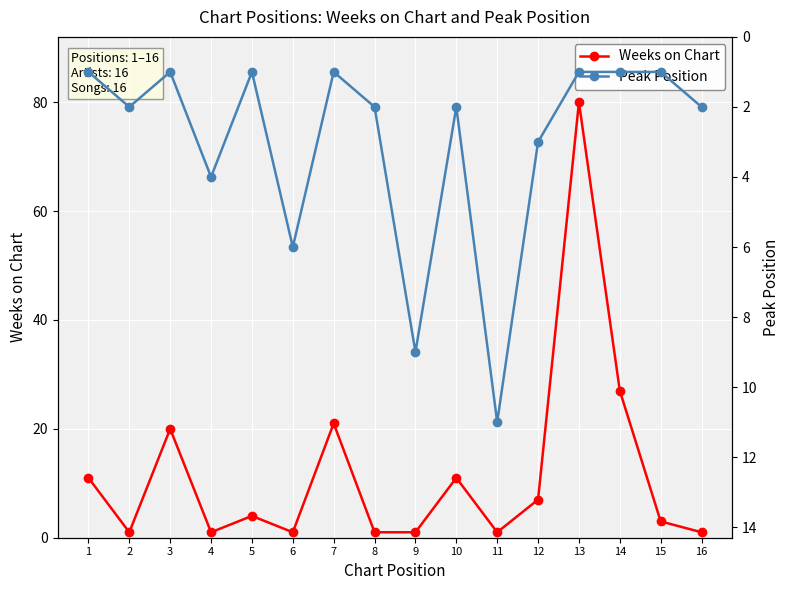

How many Peak Position values are between 1 and 4?

13